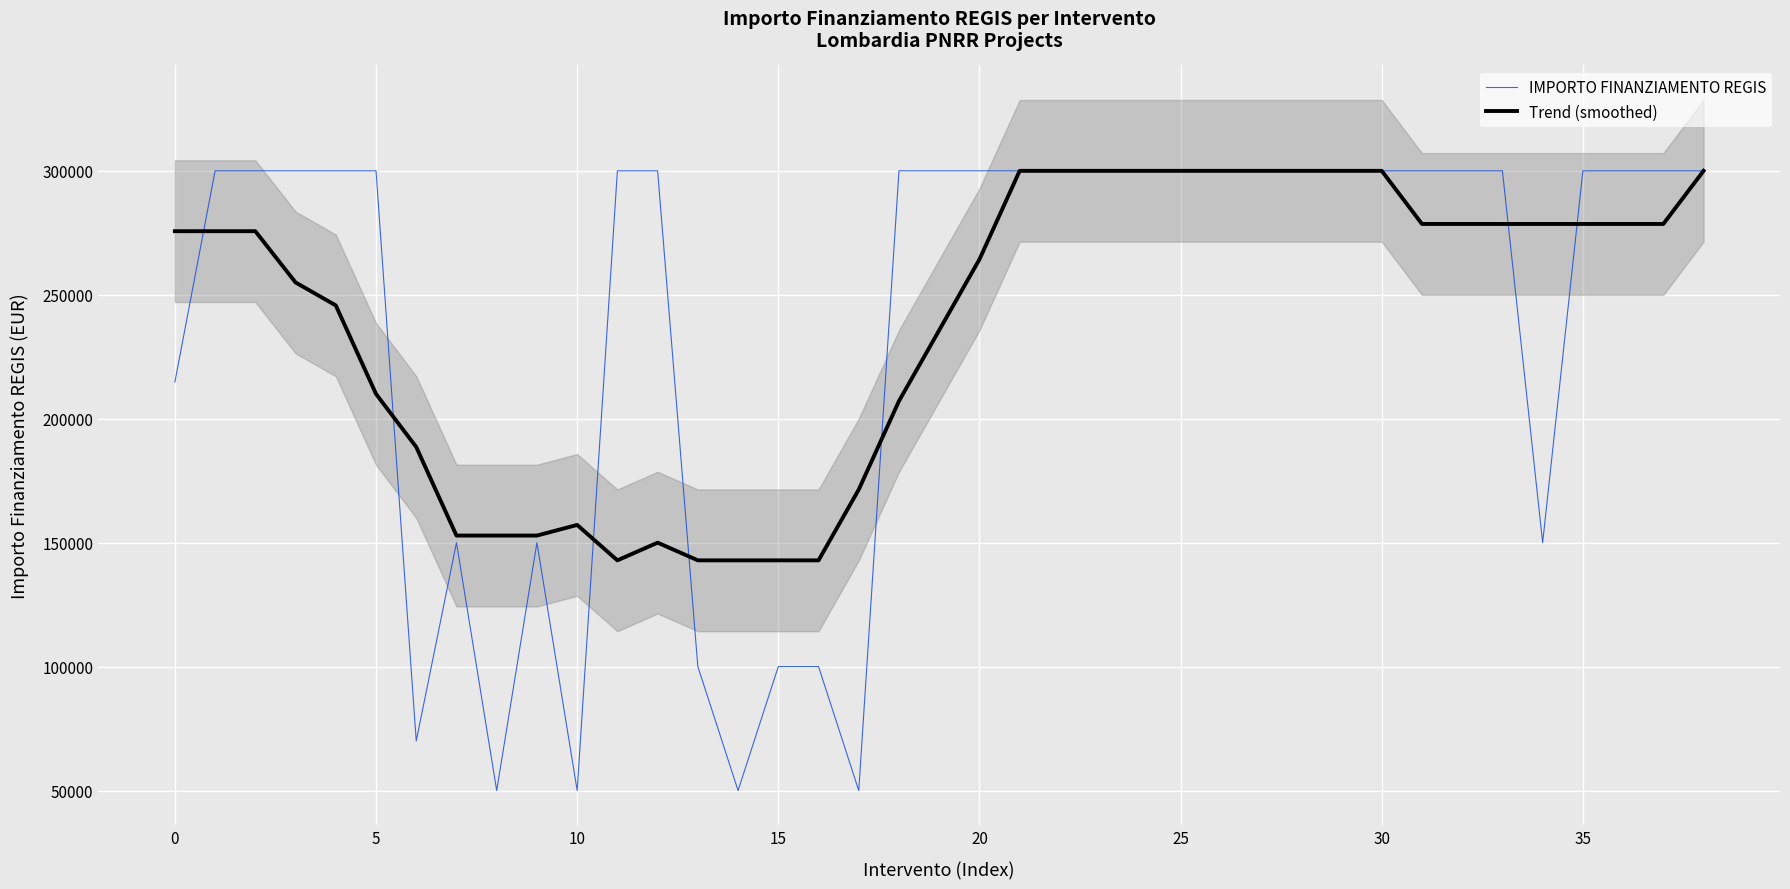

Does the chart display data point markers on the line(s)?

No